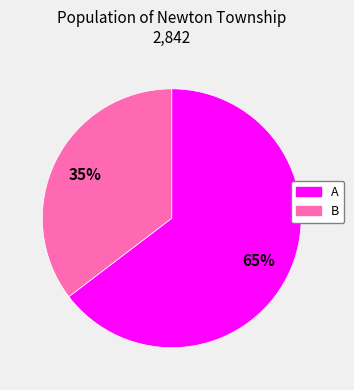

Is it true that B is 50% of the pie?

False